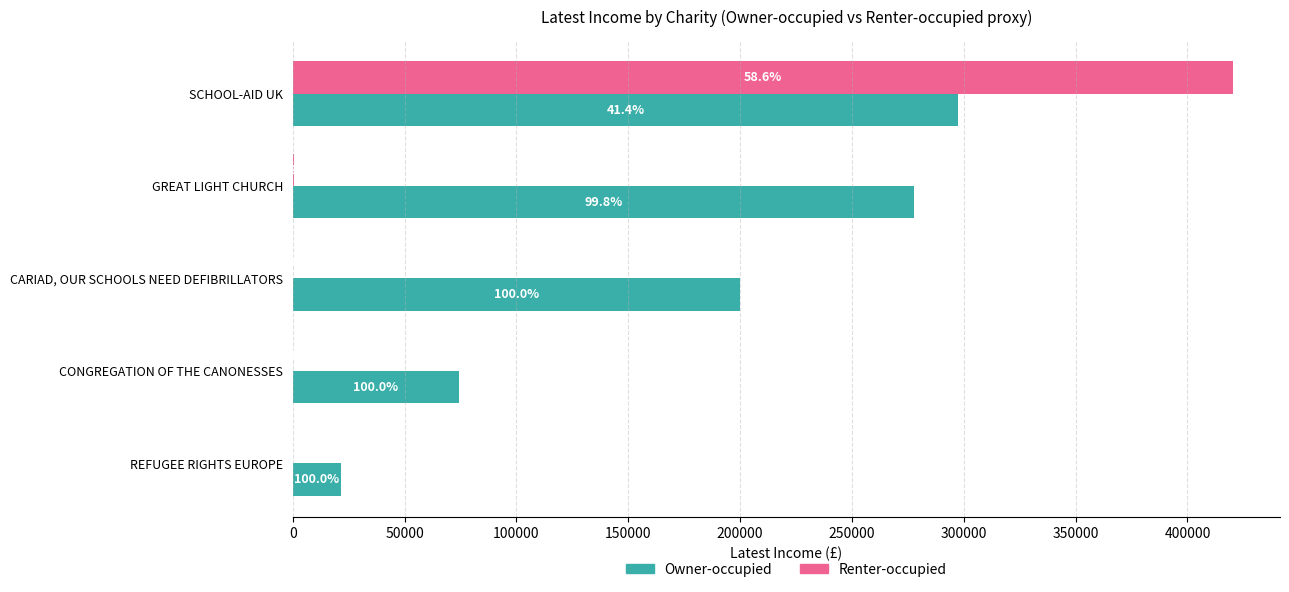

What is the average value of the Owner-occupied series?

174233